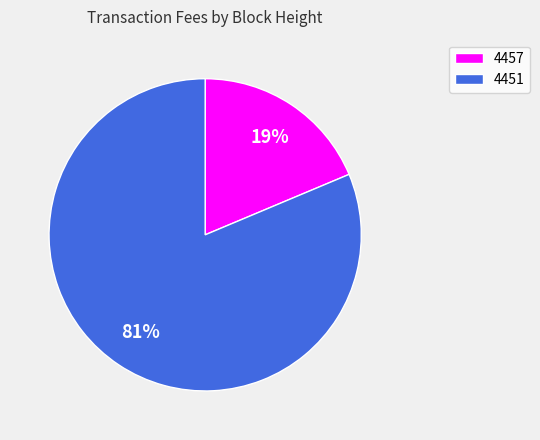

Which slice is the largest?

4451